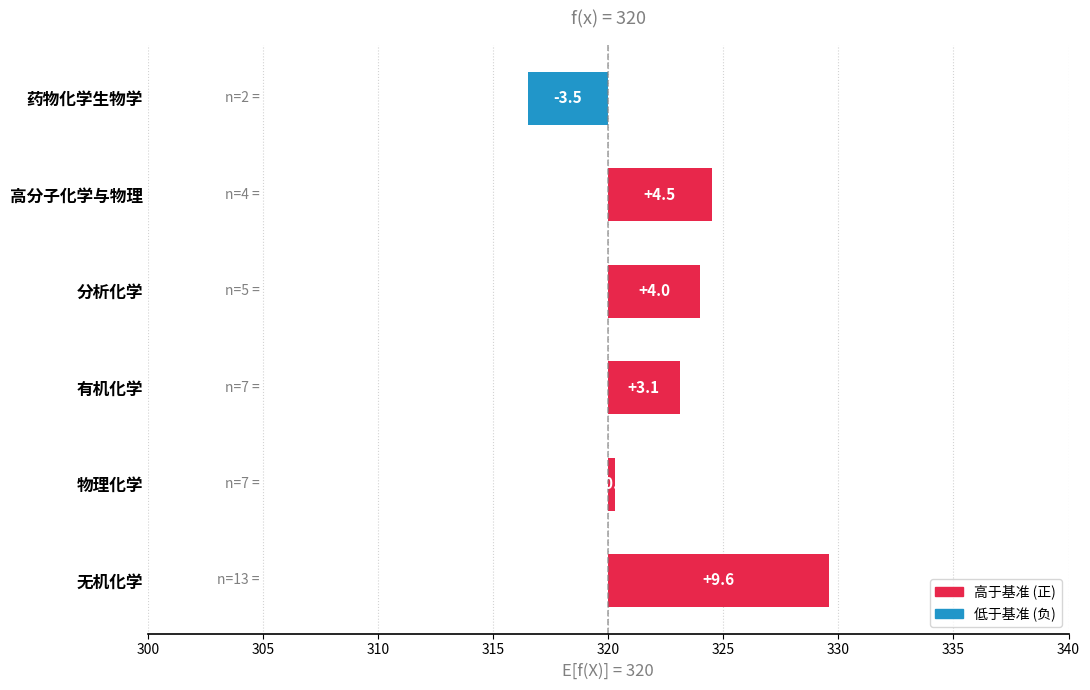

Reading left to right, transcribe all the data shown in this chart.

9.6	0.3	3.1	4.0	4.5	-3.5